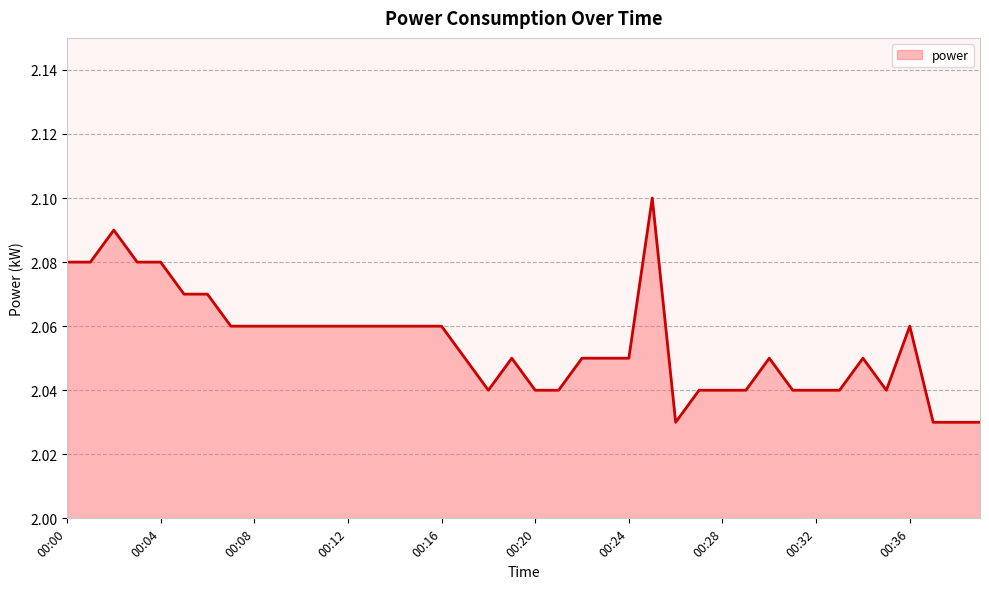

How many interior local valleys (lower than both neighbors) does the data have?

3